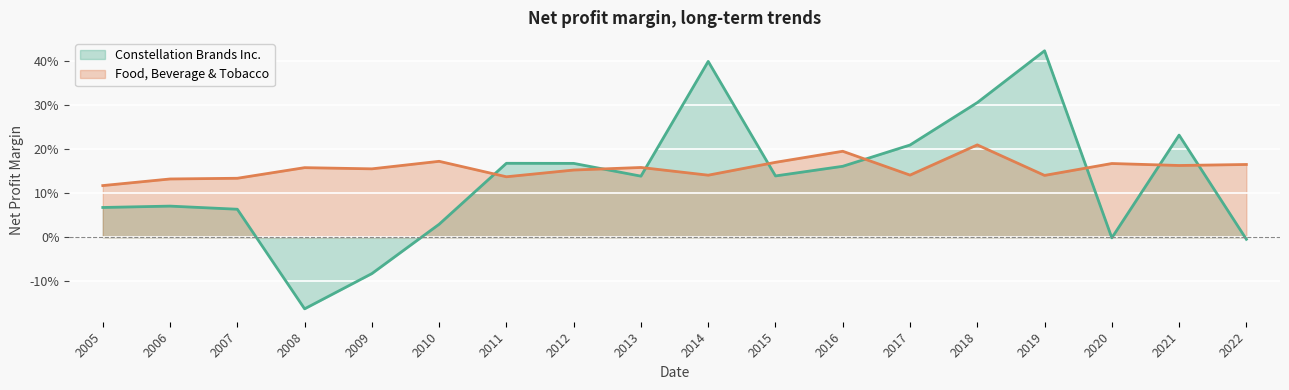

What is the maximum value shown in the chart?

0.4